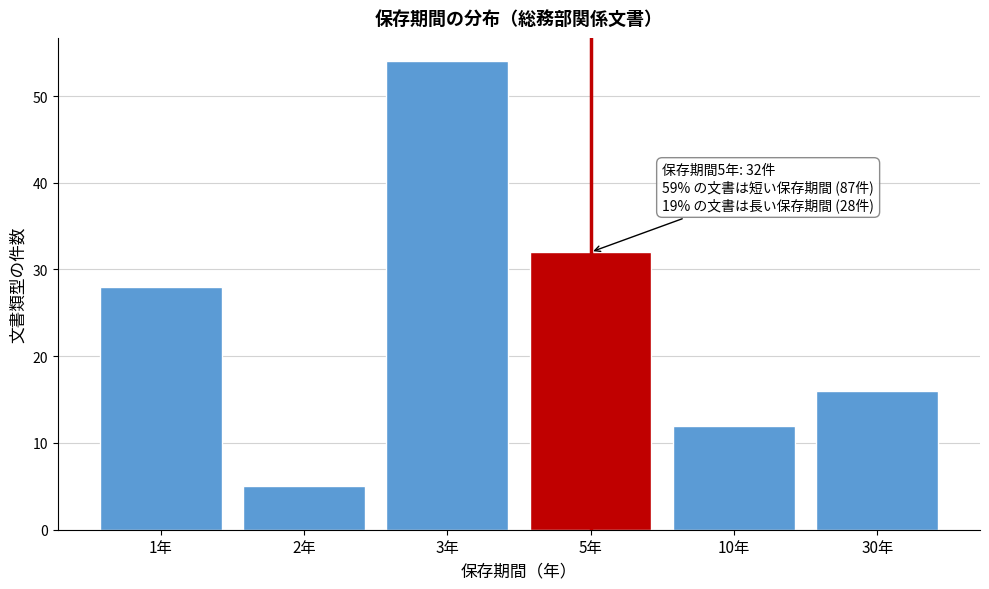

Reading right to left, transcribe all the data shown in this chart.

30年=16	10年=12	5年=32	3年=54	2年=5	1年=28